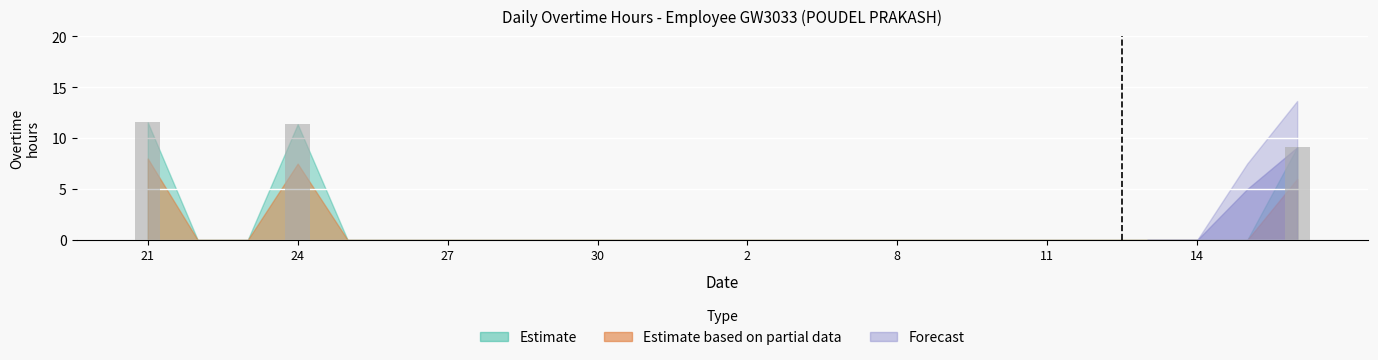

What is the maximum value shown in the chart?

11.6